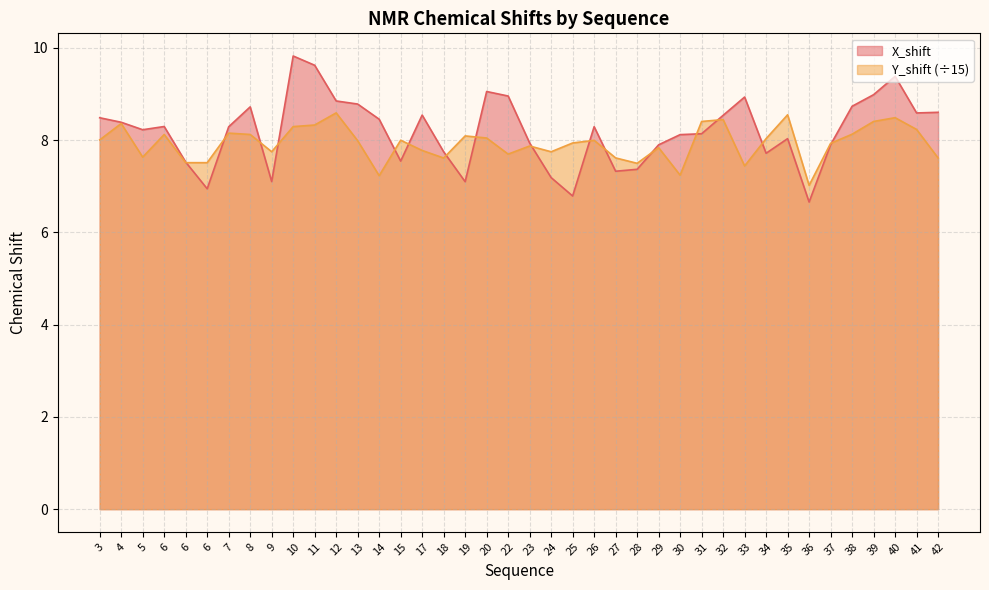

What is the difference between the X_shift values at 6 and 6?

0.6